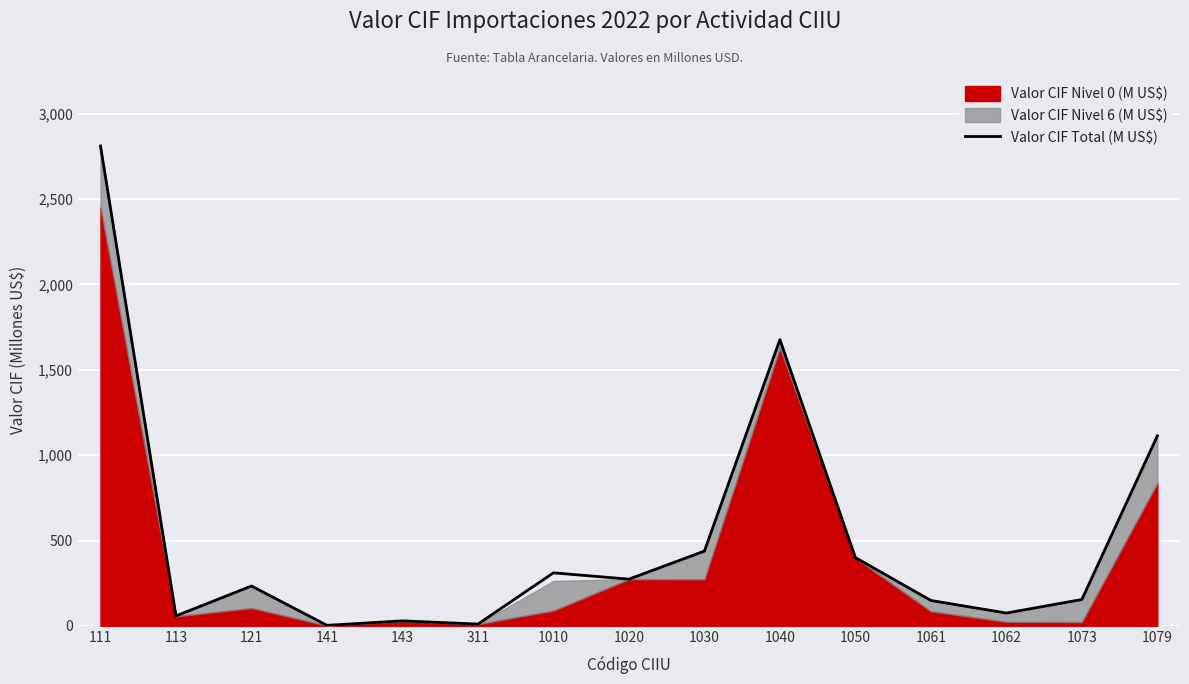

What is the sum of all values?

7740.8